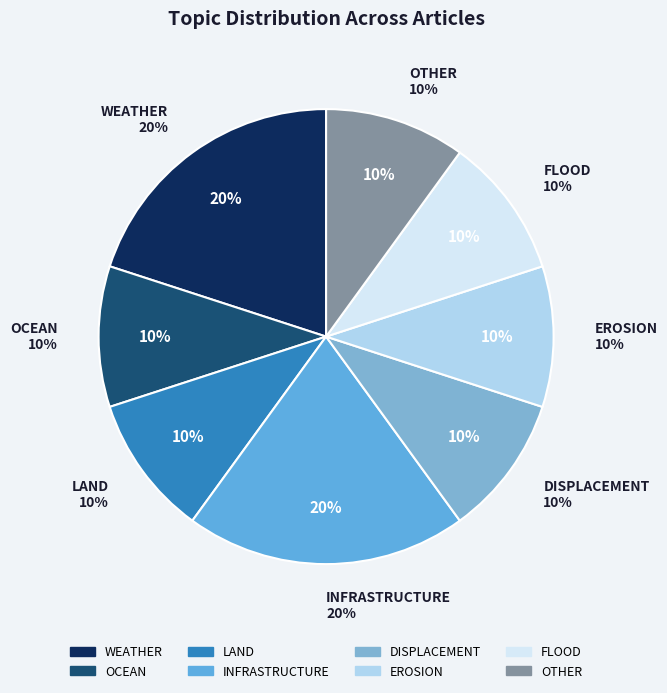

To the nearest percent, what is the difference between the largest and smallest slice percentages?

10%